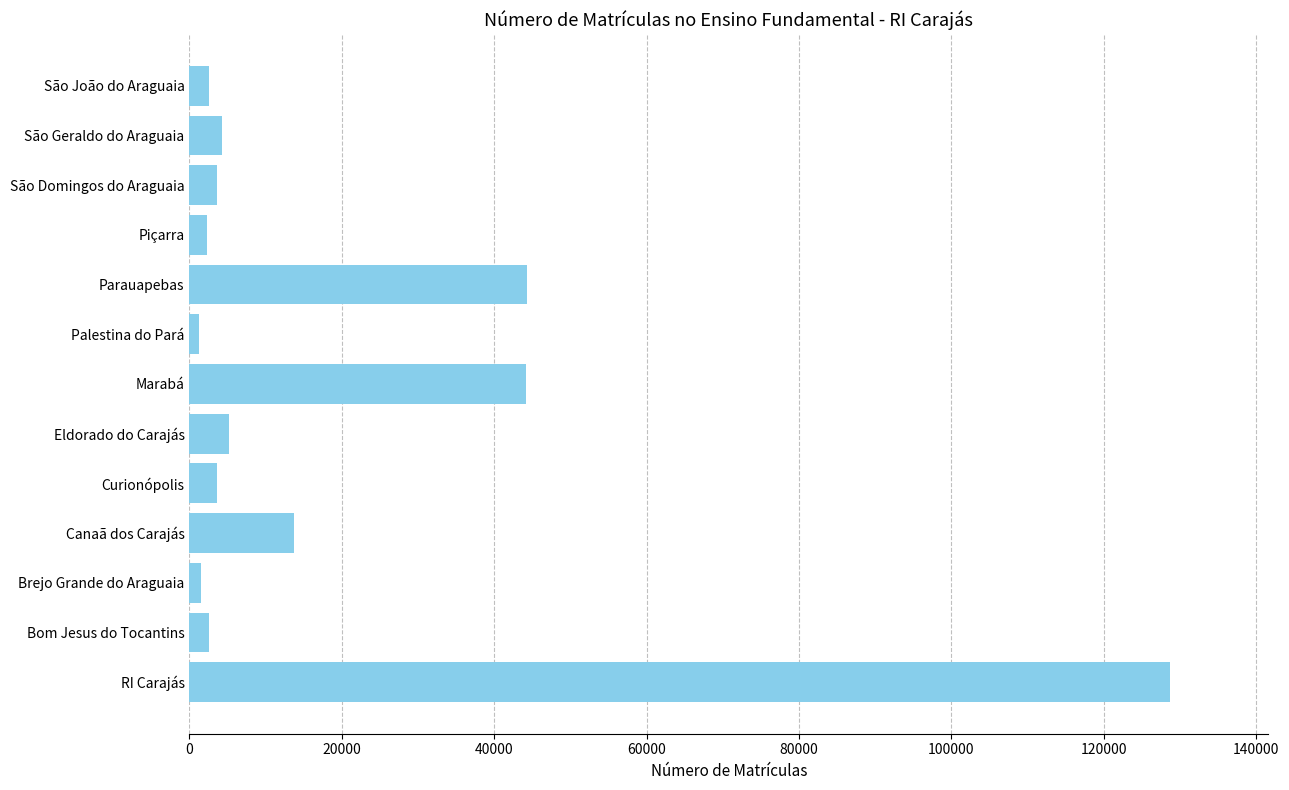

What is the greatest value displayed?

128715